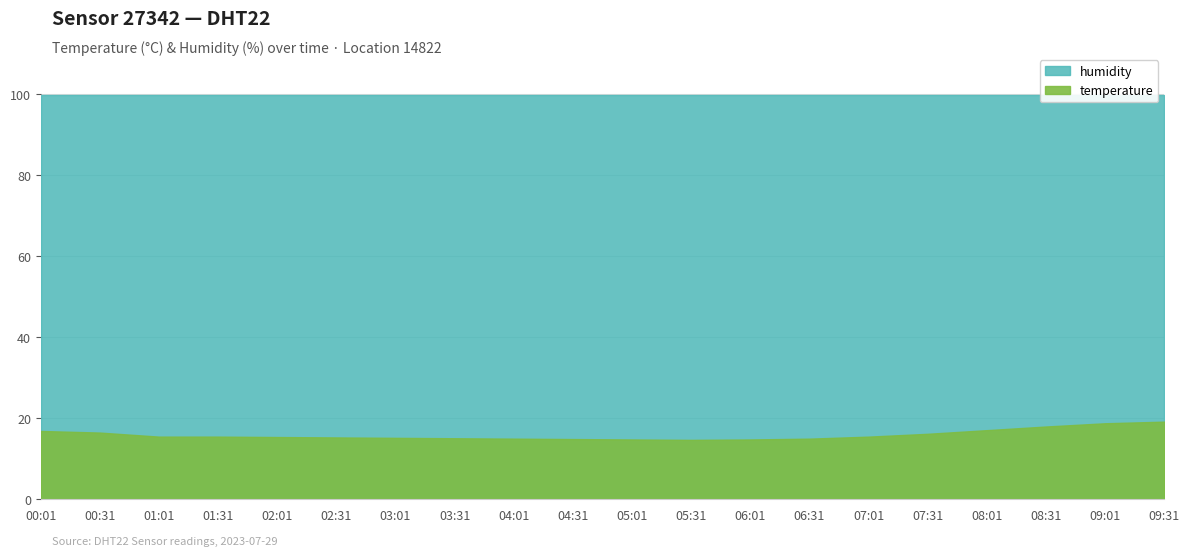

Which series has the largest range (max minus min)?

temperature